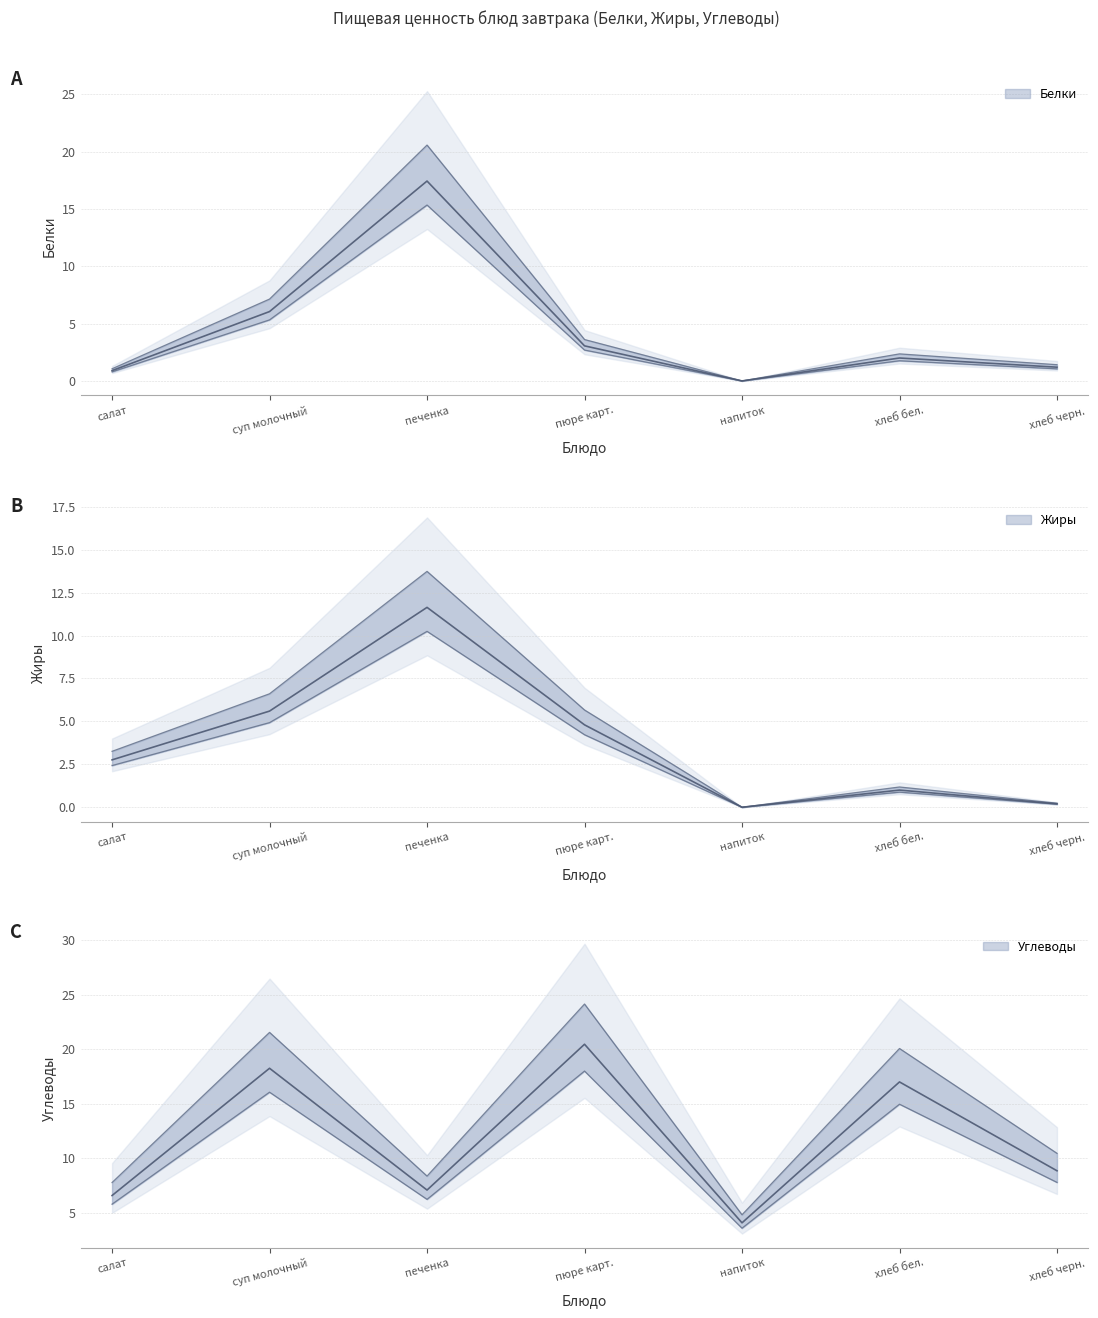

What is the sum of all Жиры values?

22.9